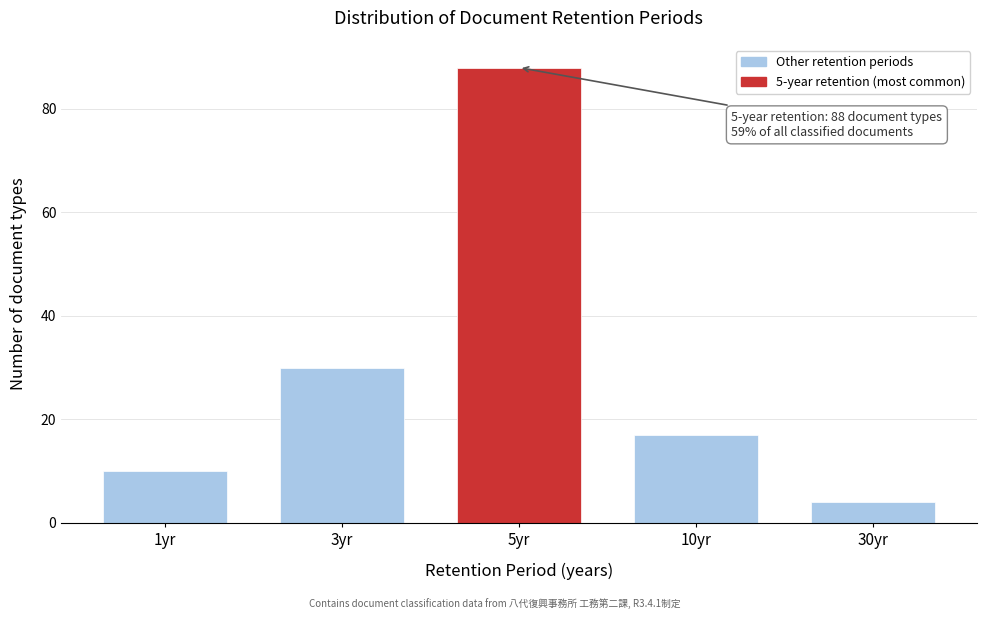

Reading left to right, list all the values displayed in this chart.

1yr=10	3yr=30	5yr=88	10yr=17	30yr=4